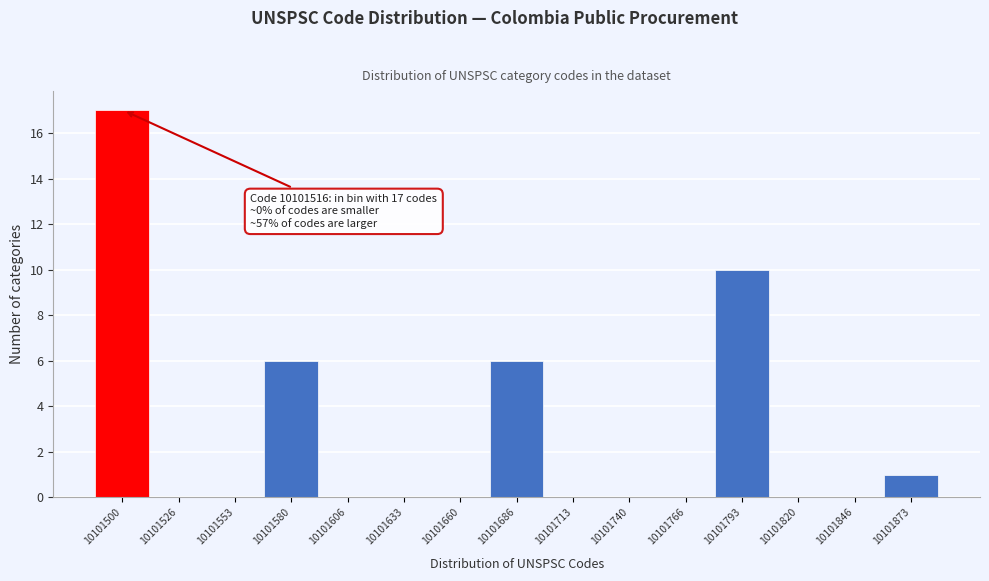

Reading right to left, what are all the values shown in this chart?

10101873=1	10101846=0	10101820=0	10101793=10	10101766=0	10101740=0	10101713=0	10101686=6	10101660=0	10101633=0	10101606=0	10101580=6	10101553=0	10101526=0	10101500=17